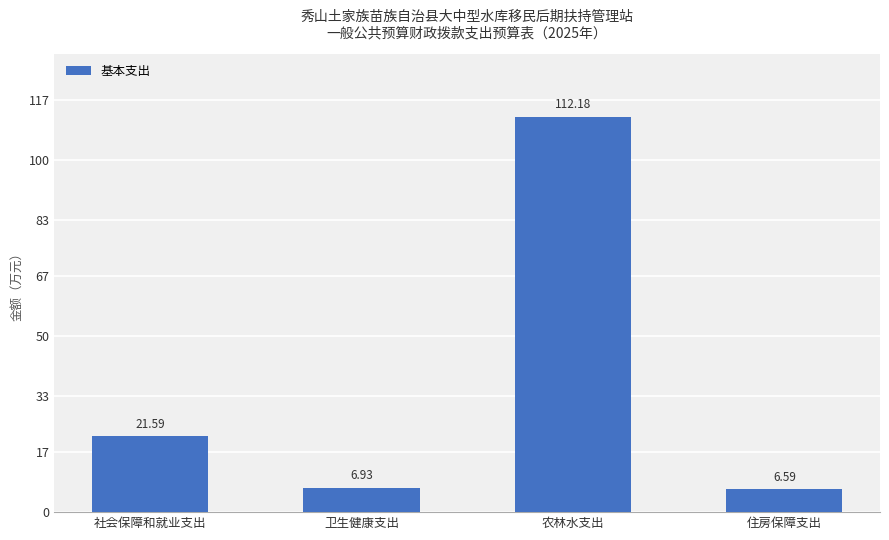

How many values exceed 21?

2